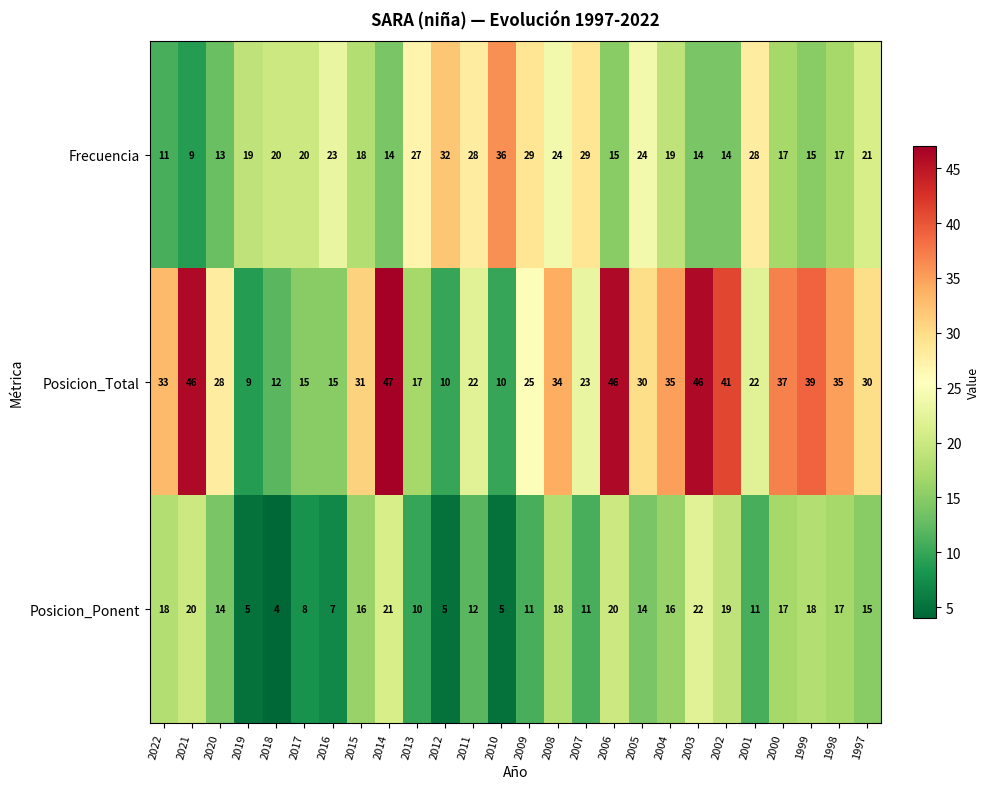

What is the difference between the Posicion_Ponent values at 2003 and 2011?

10